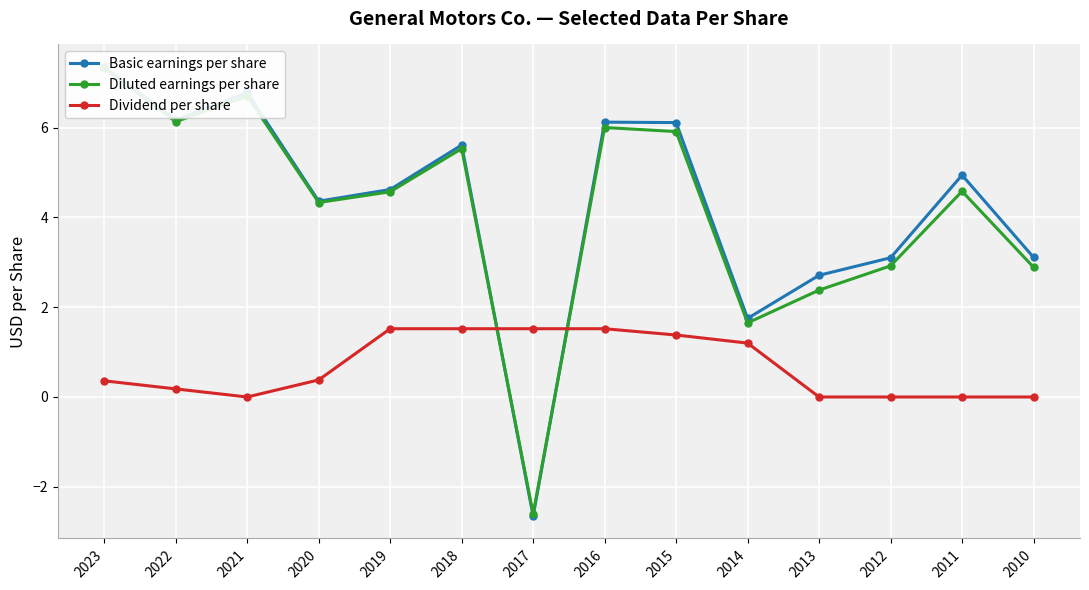

What is the value of the Dividend per share point at the 9th from the left?

1.4